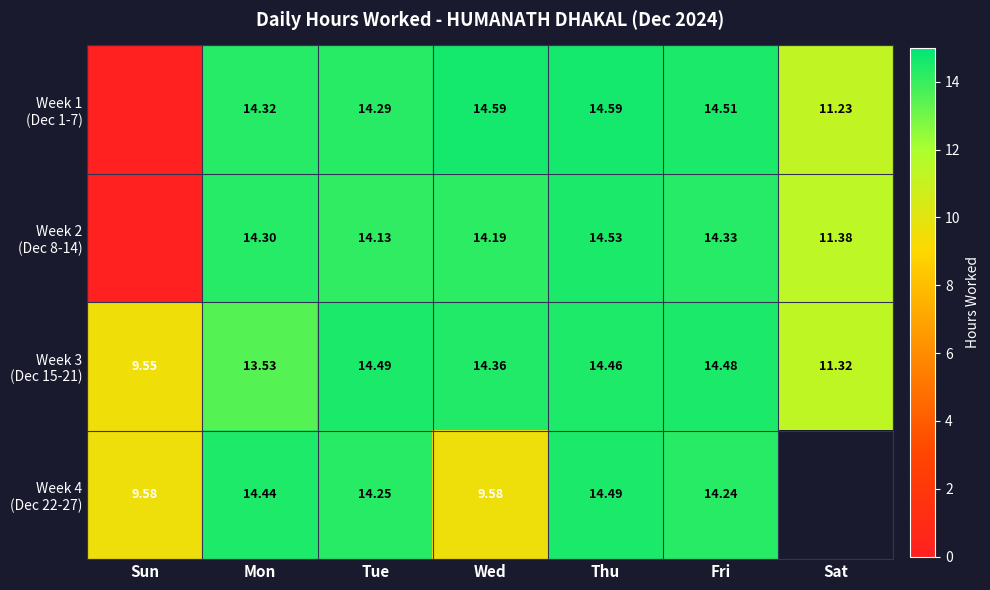

How many values in Week 4 (Dec 22-27) are above zero?

6